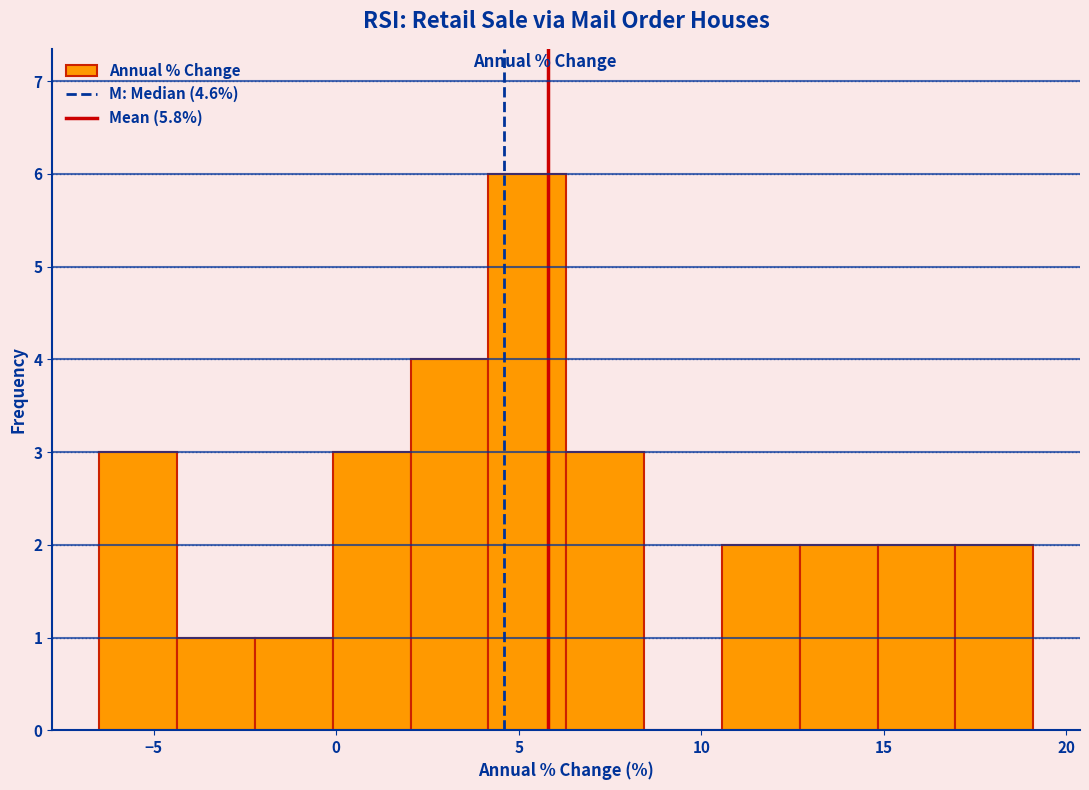

How tall is the bar that spans 4.0 to 6.5 on the x-axis? Neither the bar edges nor the heights are printed on the chart, so give them approximately, as read against the axes.

6